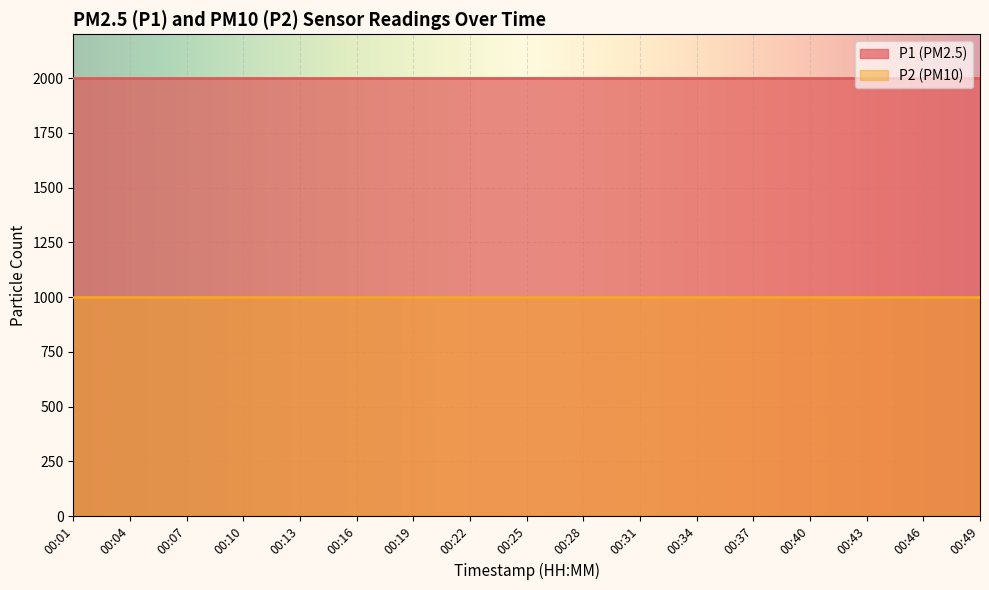

Reading right to left, transcribe all the data shown in this chart.

P1: 00:49=1999.9	00:46=1999.9	00:43=1999.9	00:40=1999.9	00:37=1999.9	00:34=1999.9	00:31=1999.9	00:28=1999.9	00:25=1999.9	00:22=1999.9	00:19=1999.9	00:16=1999.9	00:13=1999.9	00:10=1999.9	00:07=1999.9	00:04=1999.9	00:01=1999.9
P2: 00:49=999.9	00:46=999.9	00:43=999.9	00:40=999.9	00:37=999.9	00:34=999.9	00:31=999.9	00:28=999.9	00:25=999.9	00:22=999.9	00:19=999.9	00:16=999.9	00:13=999.9	00:10=999.9	00:07=999.9	00:04=999.9	00:01=999.9